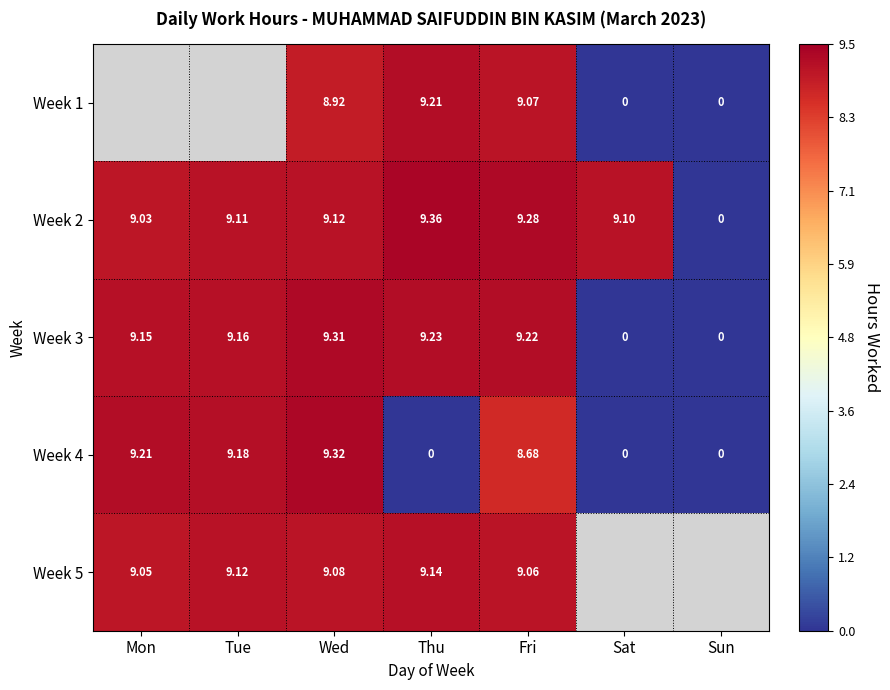

What is the difference between the maximum and minimum values in the Week 2 series?

9.4